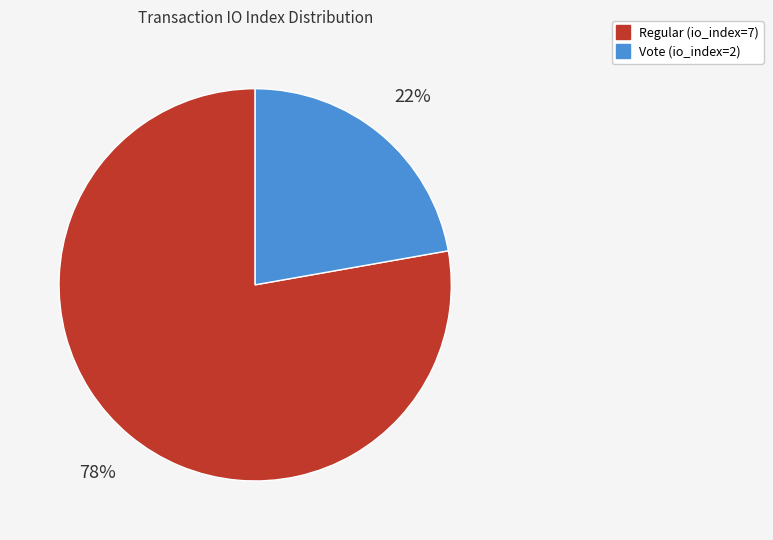

To the nearest percent, what percentage of the pie is Vote (io_index=2)?

22%